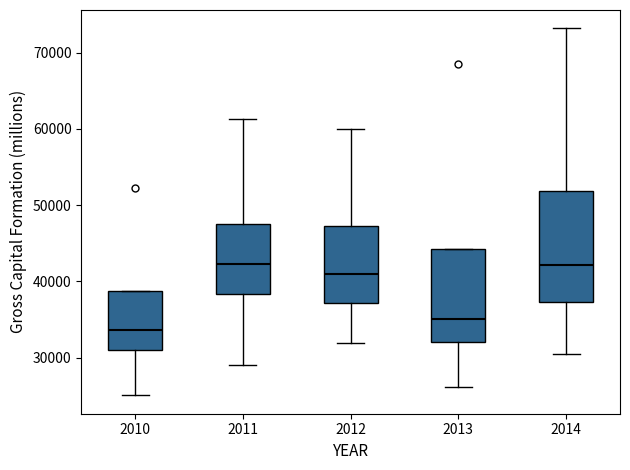

Comparing the boxes themselves (not the whiskers), which one is the tallest?

2014